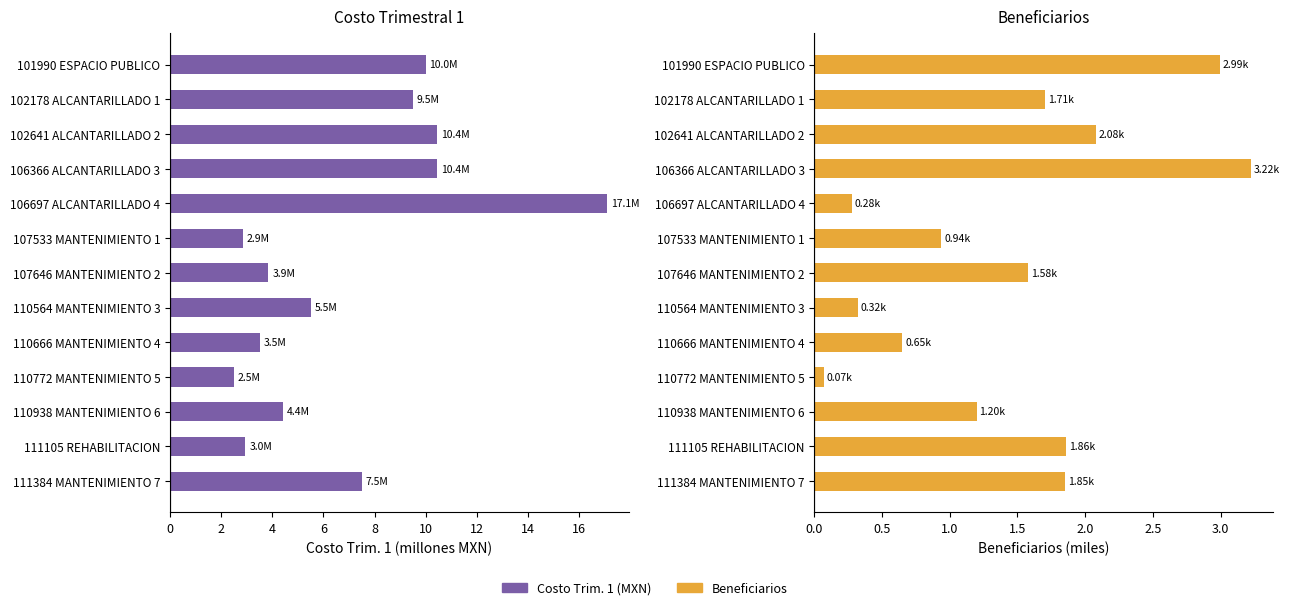

Count the number of categories in the chart.

13